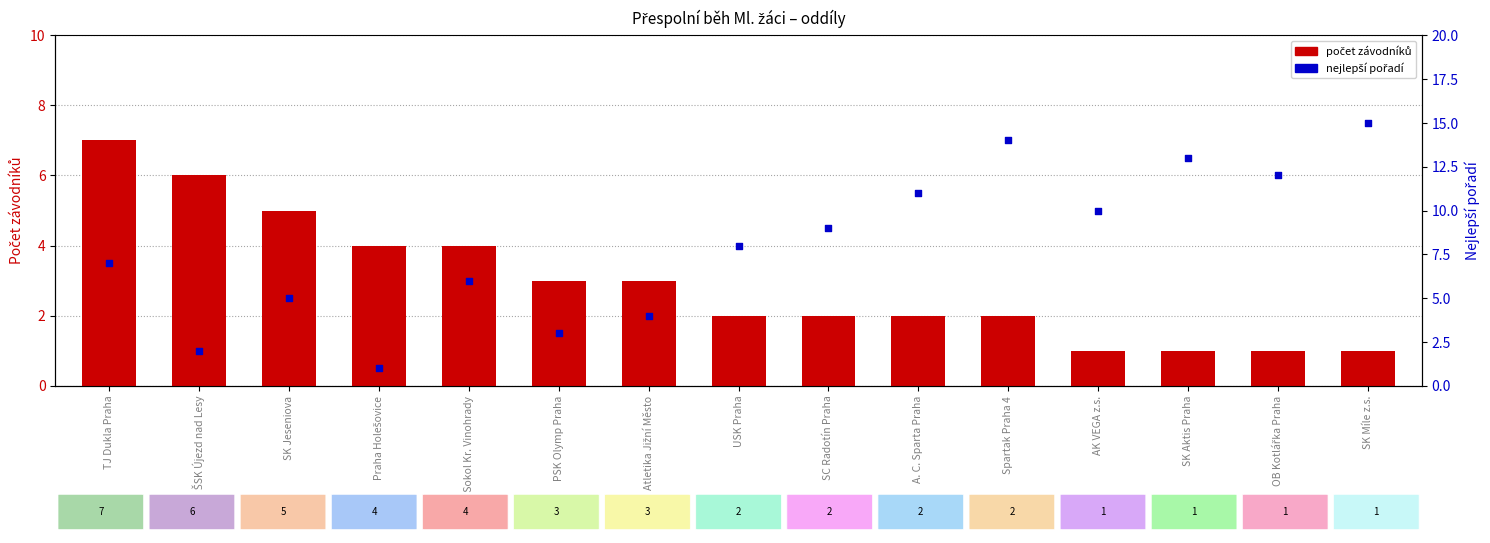

What is the total value across all series at Spartak Praha 4?

16